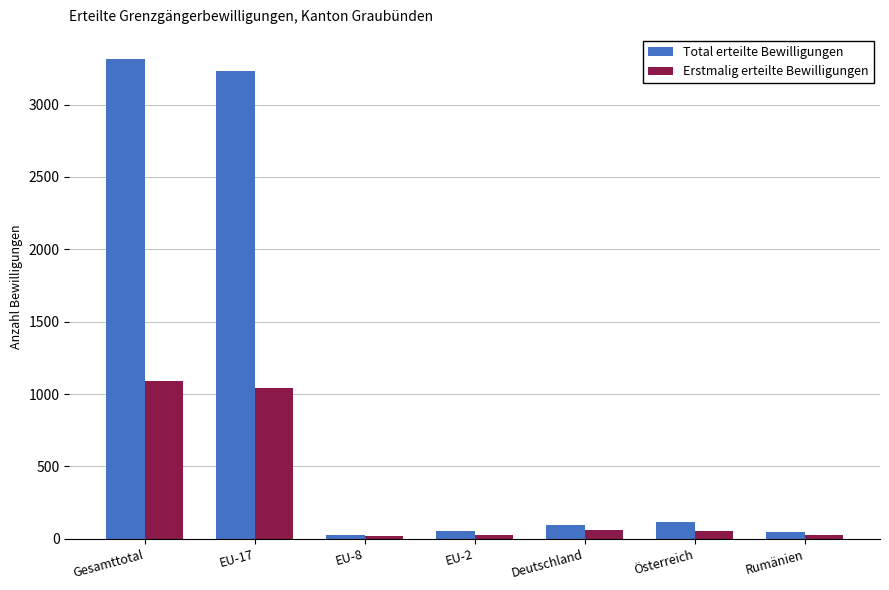

Is it true that Total erteilte Bewilligungen equals 48 at Rumänien?

True